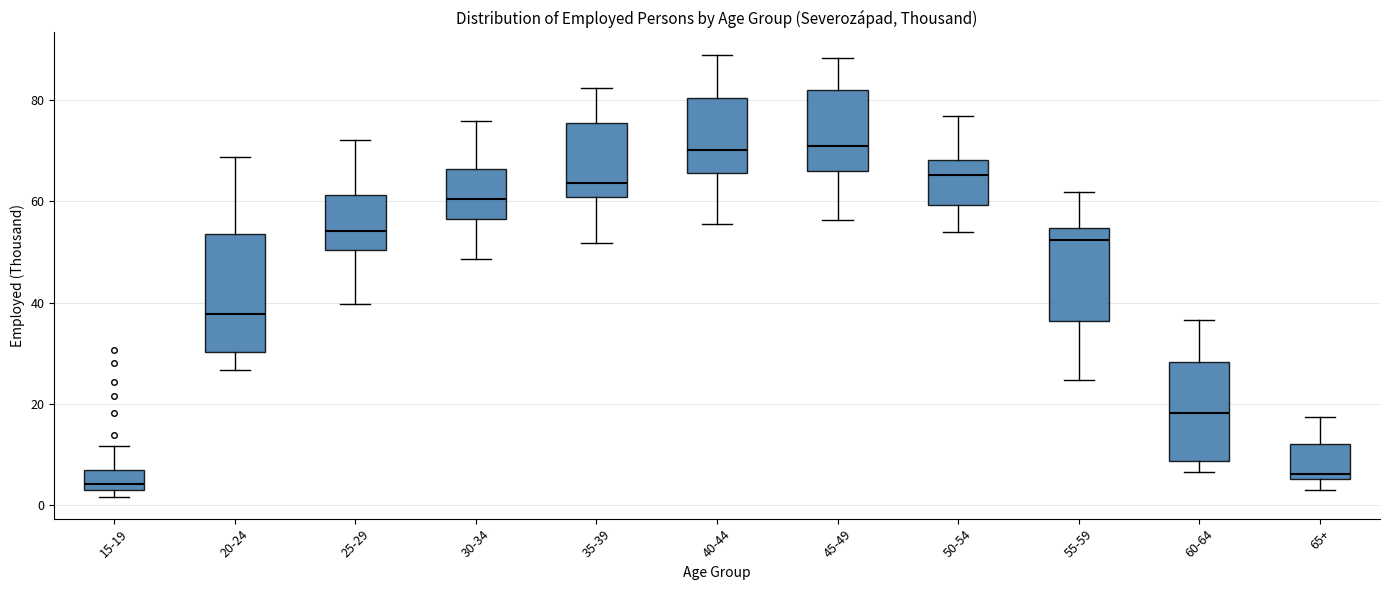

Reading left to right, transcribe this box plot: for each box, give where its median line is, the range the box spans, and where its two whiskers end, as read against the y-axis. The values are not printed on the chart, so give them approximately, as read against the axis.

15-19: median 4, box 2 to 6, whiskers 2 (just below the box's lower edge) to 12
20-24: median 38, box 30 to 54, whiskers 26 to 68
25-29: median 54, box 50 to 62, whiskers 40 to 72
30-34: median 60, box 56 to 66, whiskers 48 to 76
35-39: median 64, box 60 to 76, whiskers 52 to 82
40-44: median 70, box 66 to 80, whiskers 56 to 88
45-49: median 70, box 66 to 82, whiskers 56 to 88
50-54: median 66, box 60 to 68, whiskers 54 to 76
55-59: median 52, box 36 to 54, whiskers 24 to 62
60-64: median 18, box 8 to 28, whiskers 6 to 36
65+: median 6 (just above the box's lower edge), box 6 to 12, whiskers 4 to 18